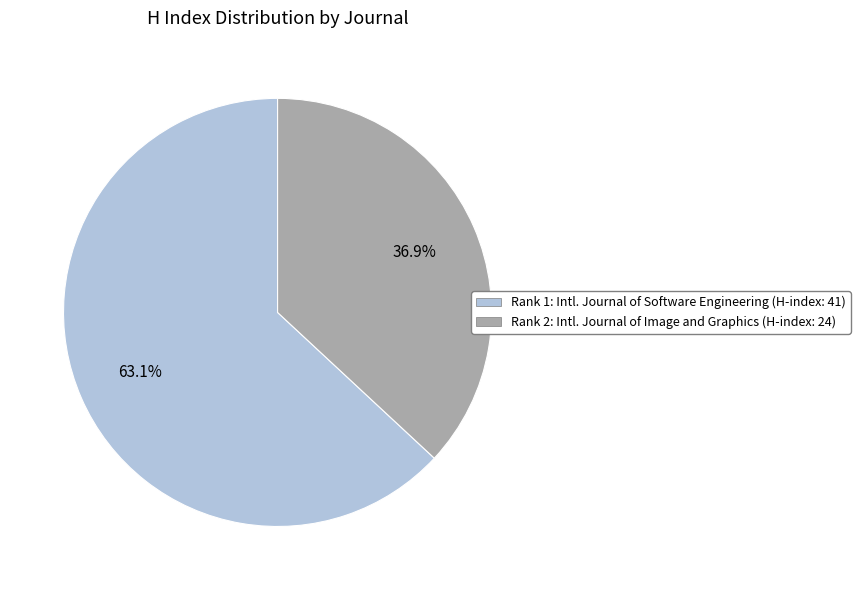

Does any single category account for the majority?

Yes